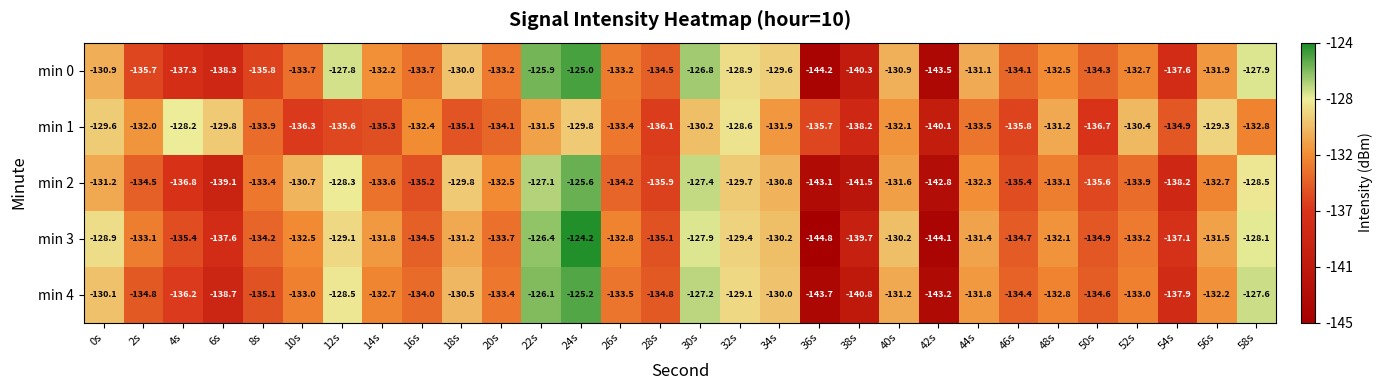

How many data points in min 3 are above -132?

13